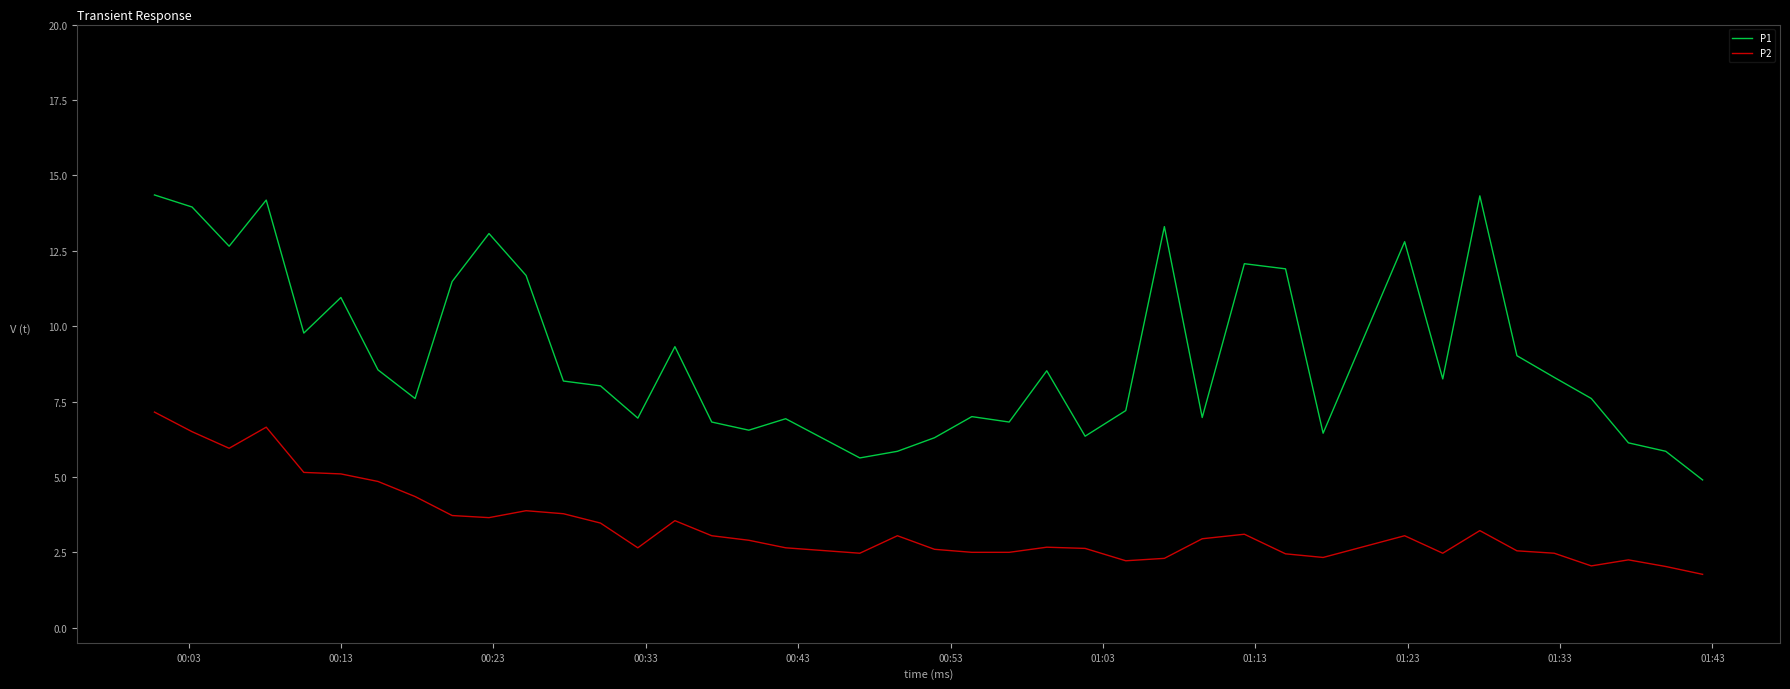

Which series has the largest total across all categories?

P1